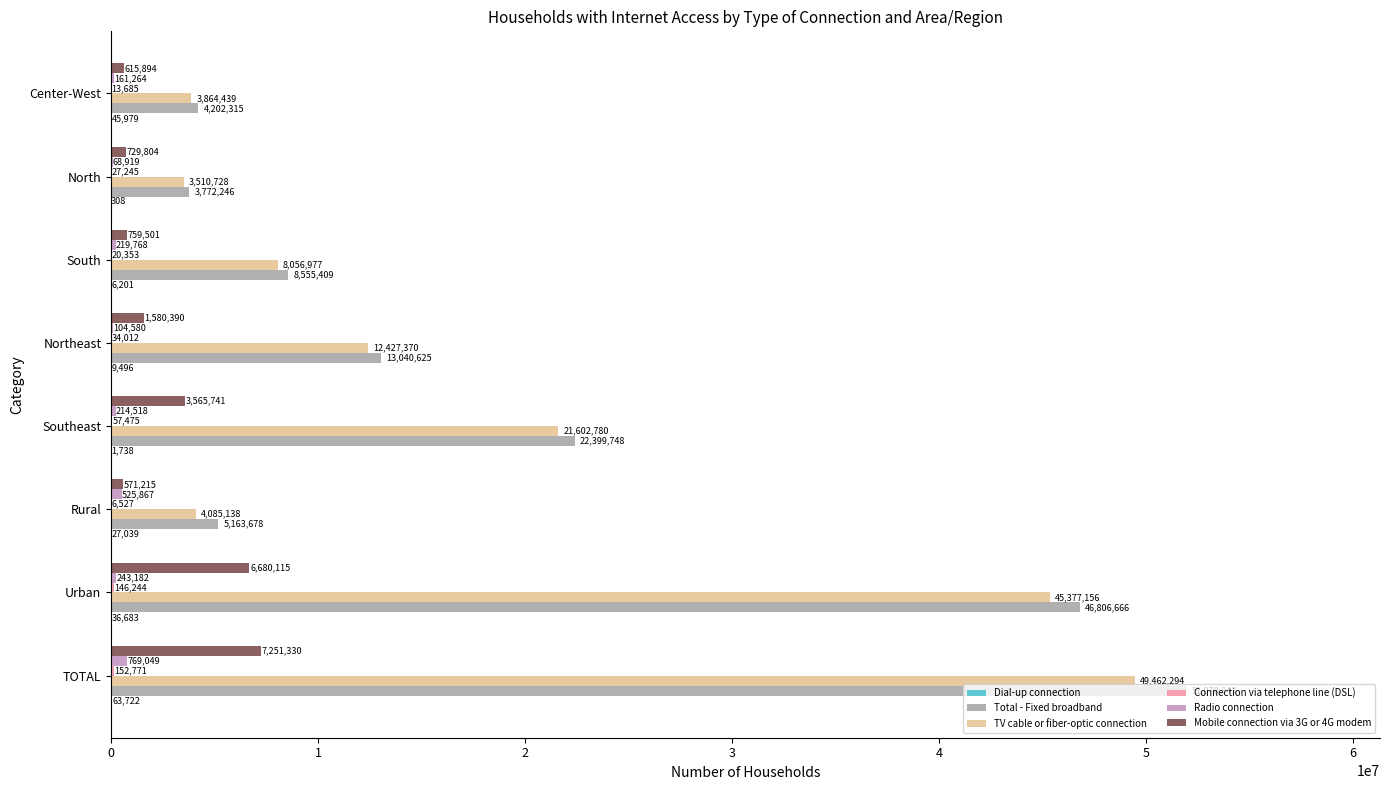

How many distinct data groups are displayed?

6